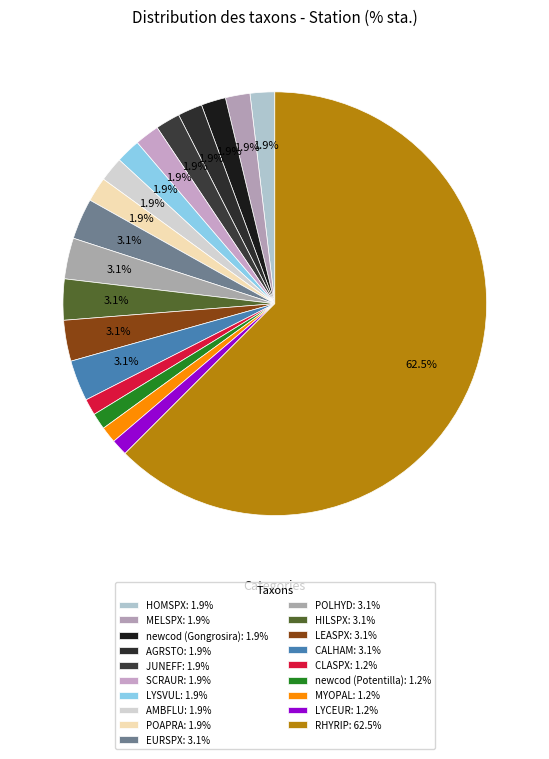

How many segments does this pie chart have?

19